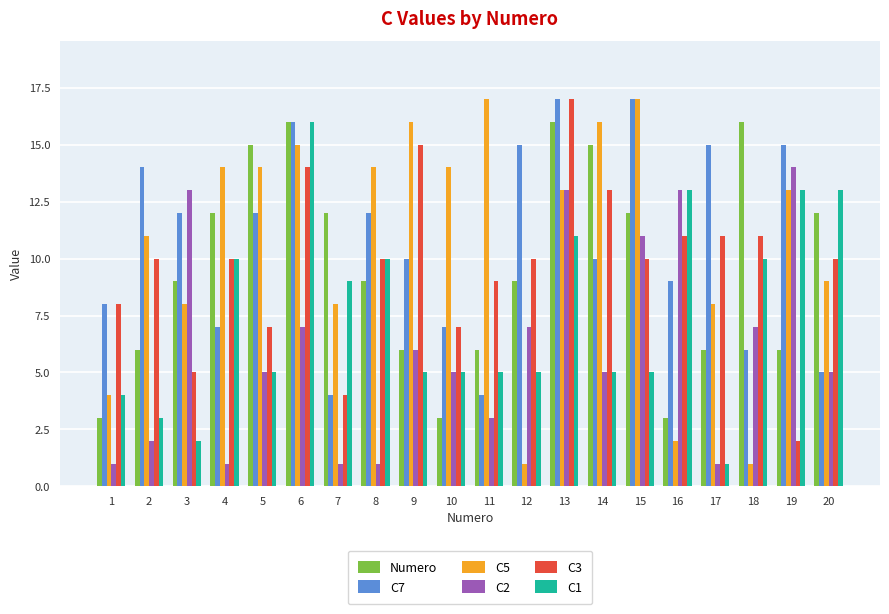

At which category is the sum across all series the highest?

13